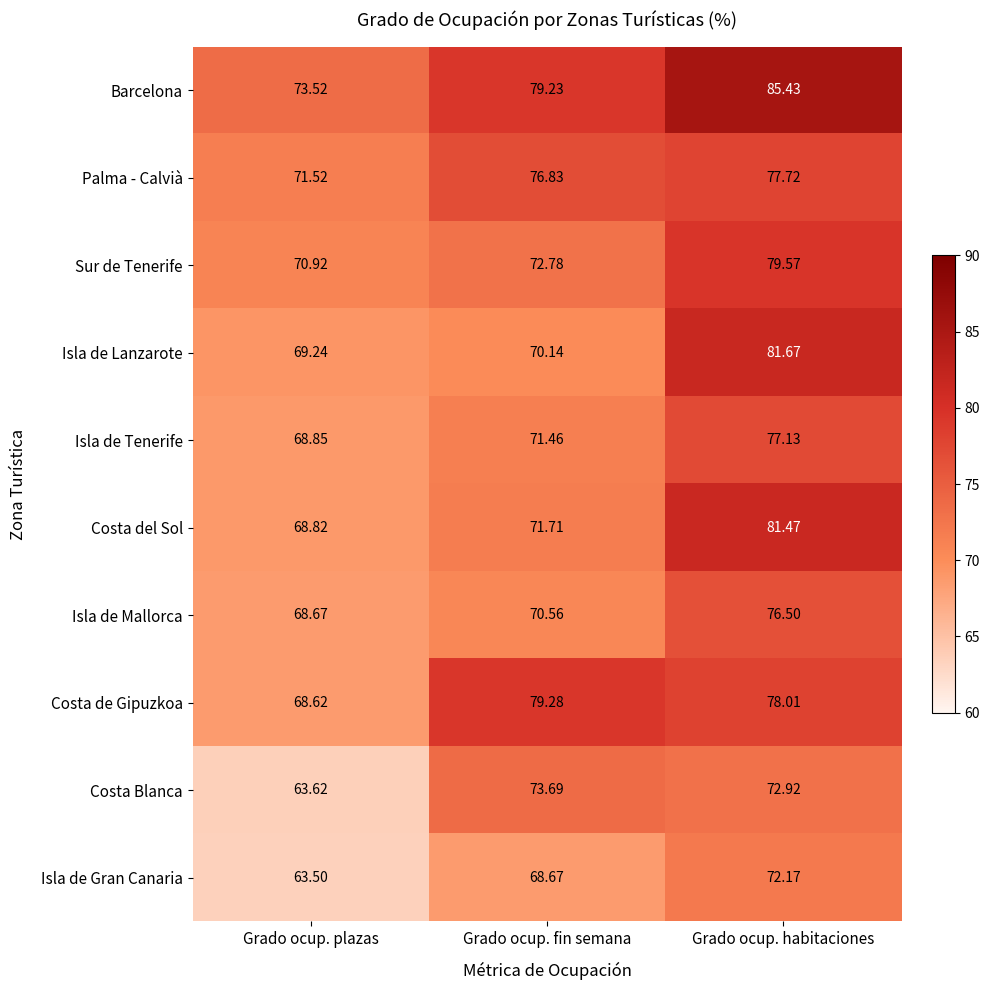

At Grado ocup. fin semana, list the series in order from largest to smallest.

Costa de Gipuzkoa, Barcelona, Palma - Calvià, Costa Blanca, Sur de Tenerife, Costa del Sol, Isla de Tenerife, Isla de Mallorca, Isla de Lanzarote, Isla de Gran Canaria